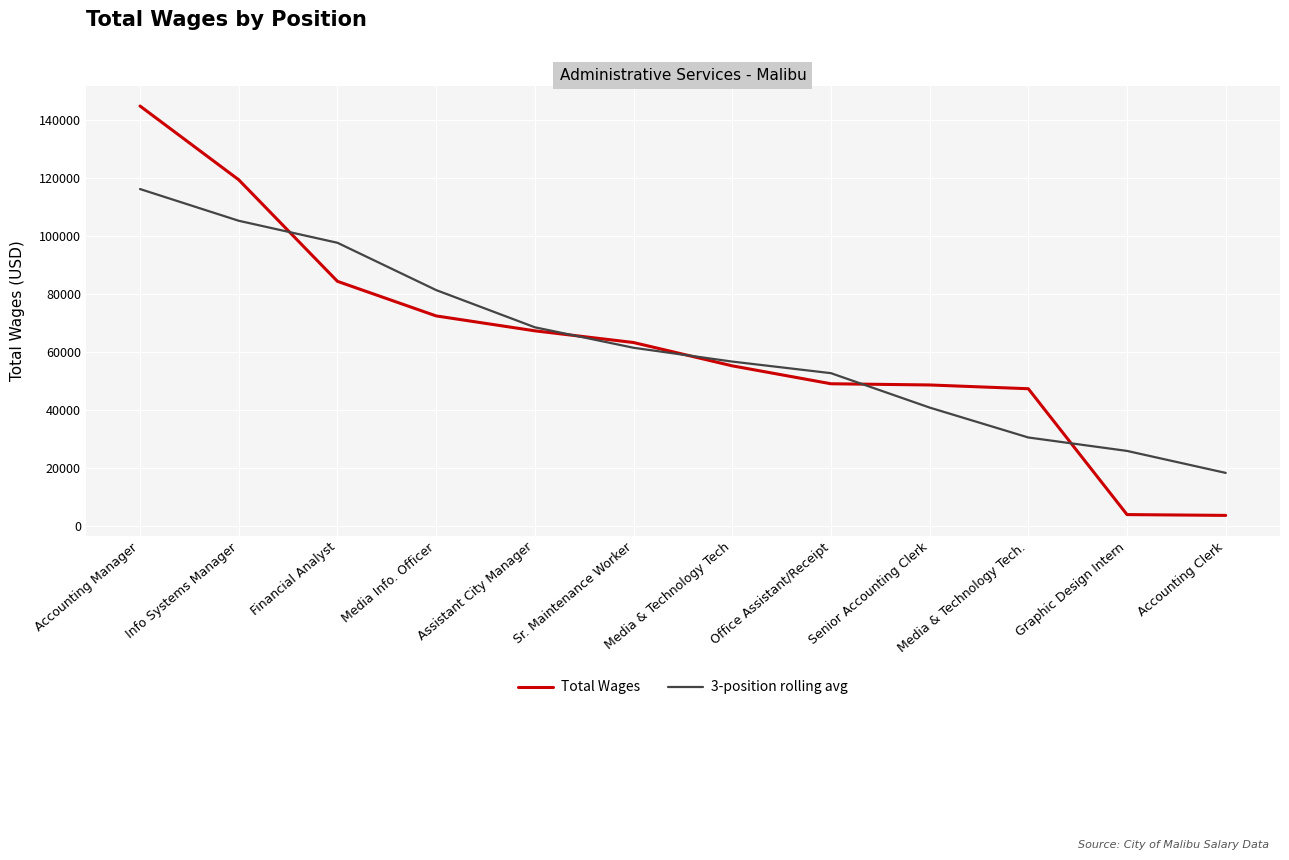

At which category does the chart reach its peak across all series?

Accounting Manager